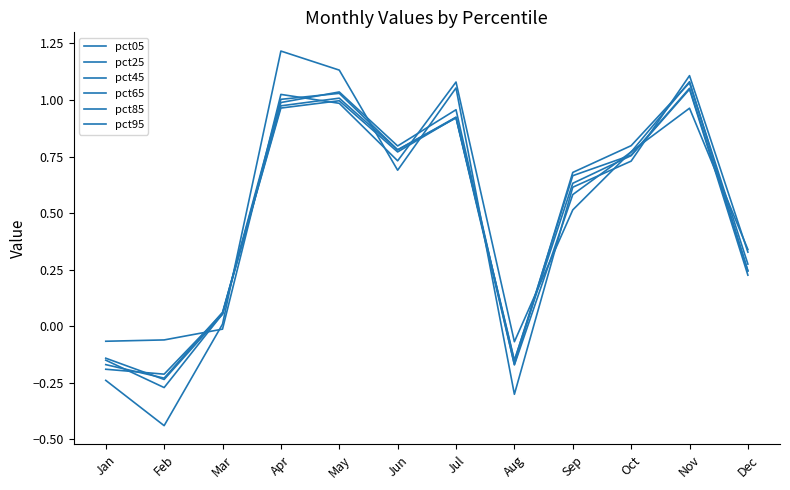

Count the number of data series in this chart.

6